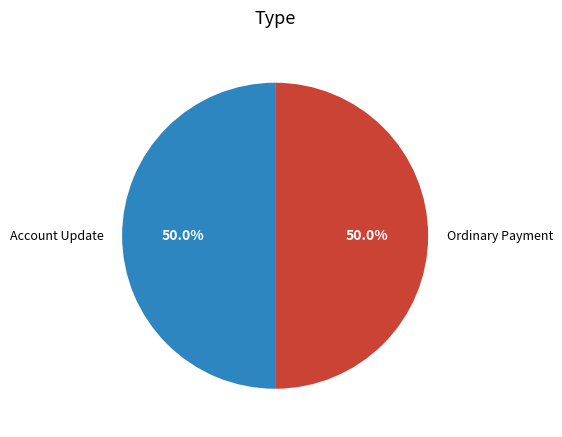

What percentage is NOT represented by Ordinary Payment?

50.0%